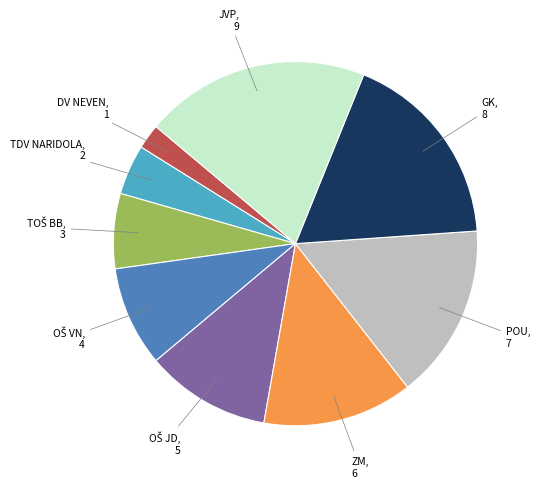

Count the number of slices in the pie.

9